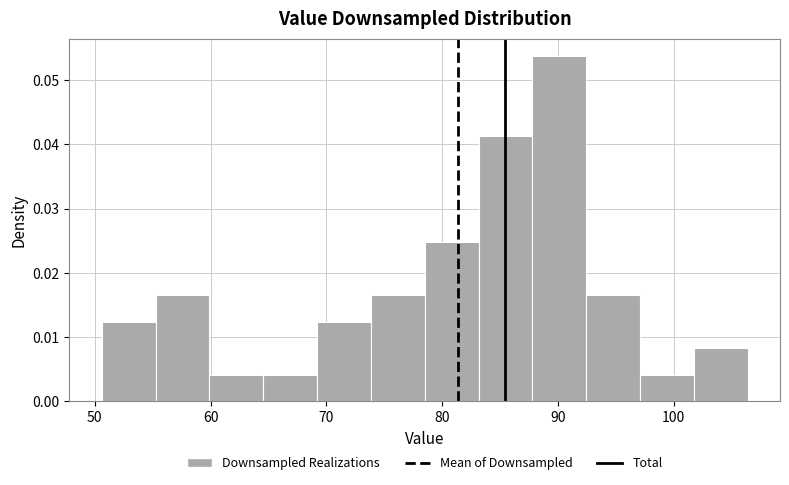

What is the height of the bar covering 97 to 102 on the x-axis? Neither the bar edges nor the heights are printed on the chart, so give them approximately, as read against the axes.

0.004